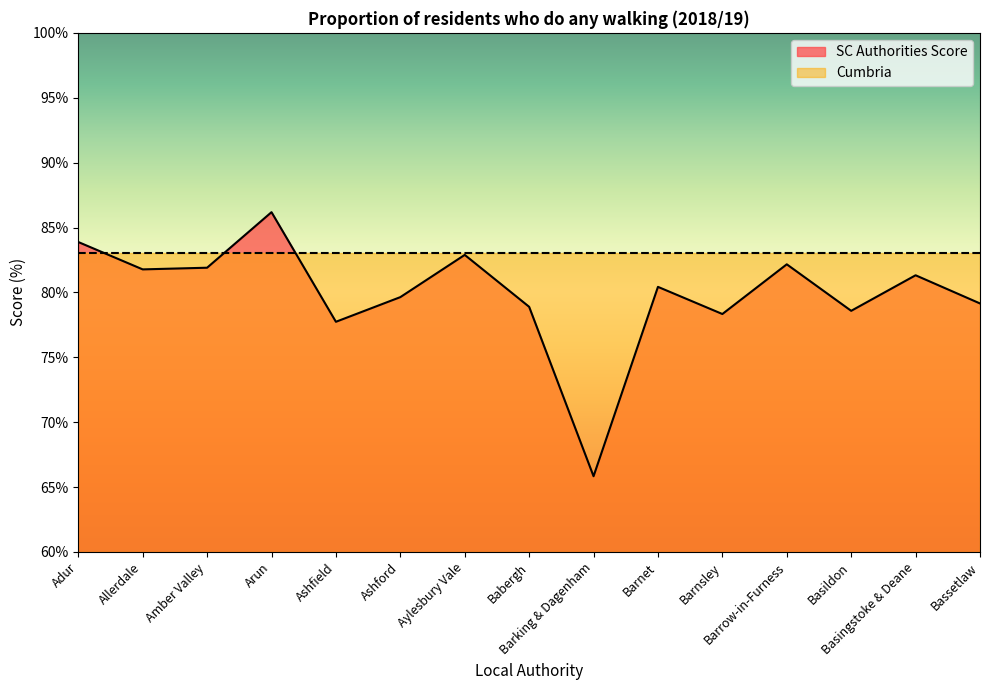

What is the value of the 3rd point from the left?

81.9